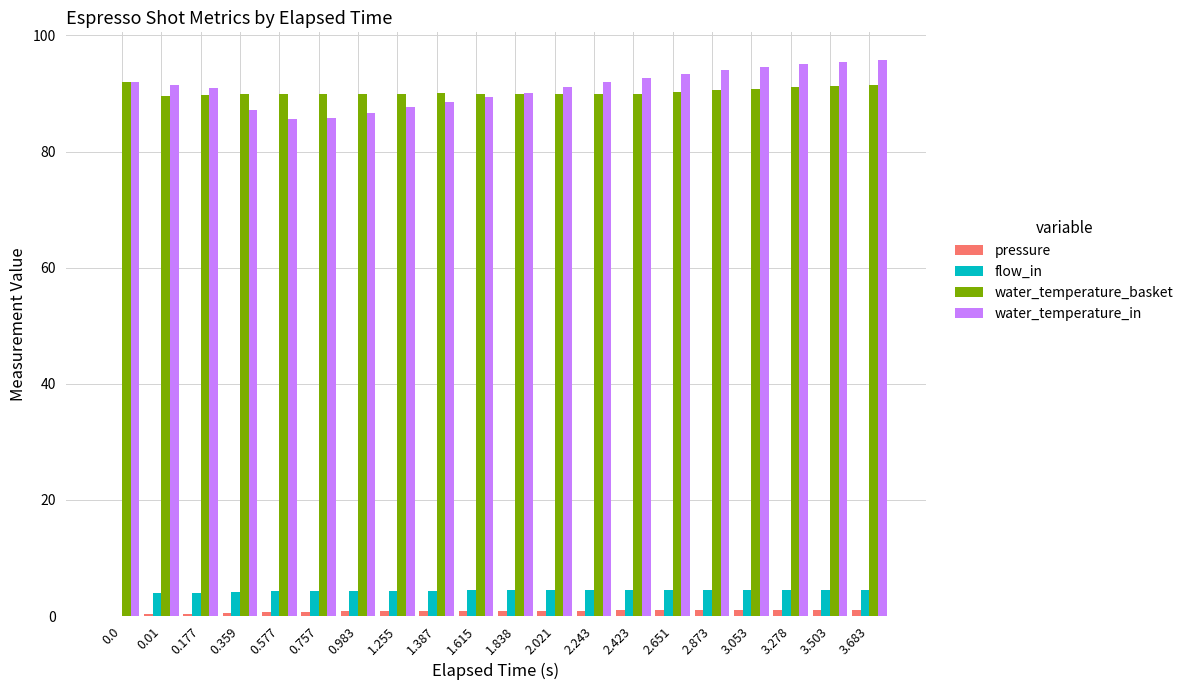

What is the sum of the water_temperature_in values at 1.387 and 2.651?

181.9